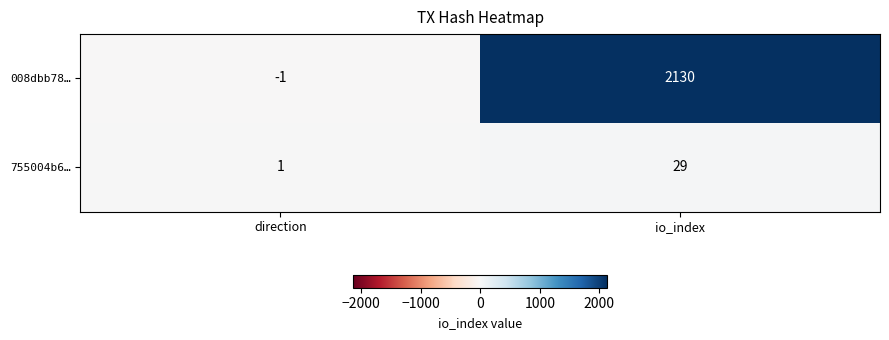

What is the sum of the 755004b6… values at direction and io_index?

30